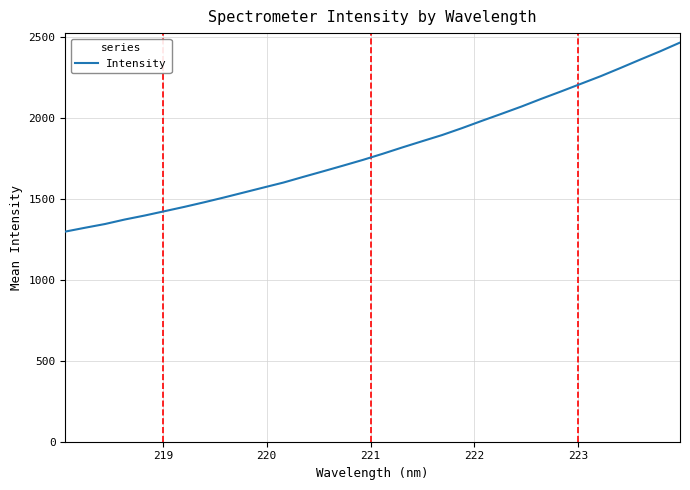

What is the maximum value shown in the chart?

2464.6